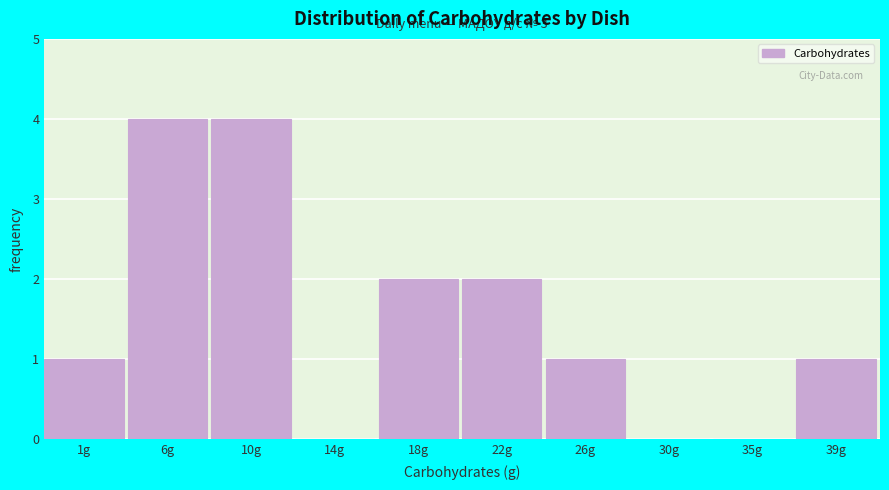

Reading left to right, transcribe all the data shown in this chart.

1g=1	6g=4	10g=4	14g=0	18g=2	22g=2	26g=1	30g=0	35g=0	39g=1